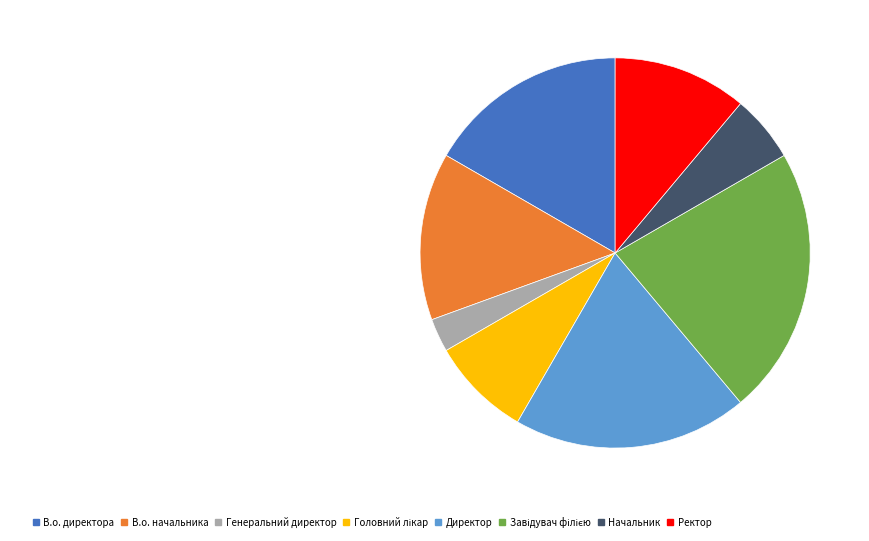

Count the number of slices in the pie.

8